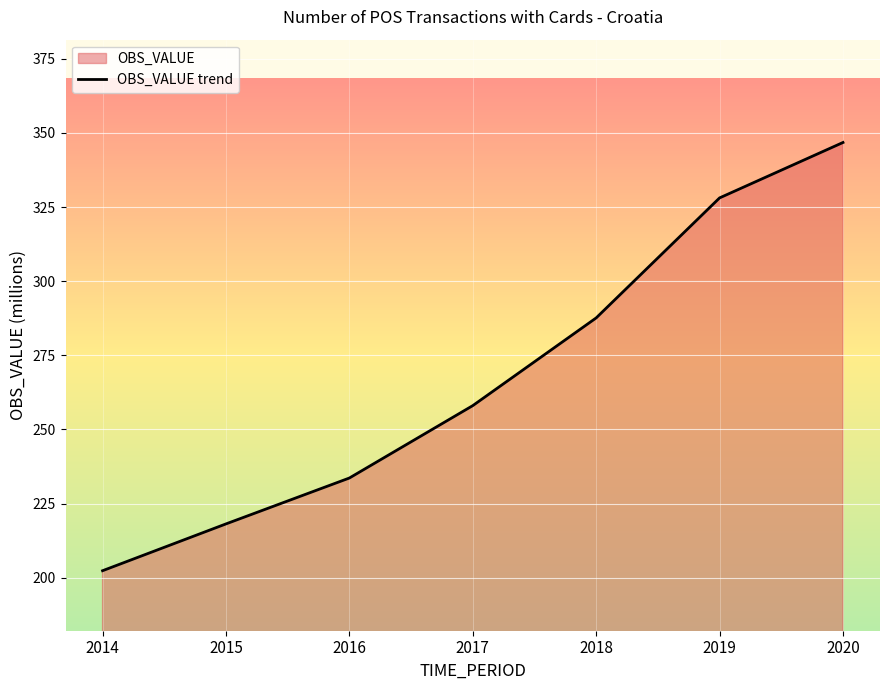

At which label does the data first exceed 258?

2017